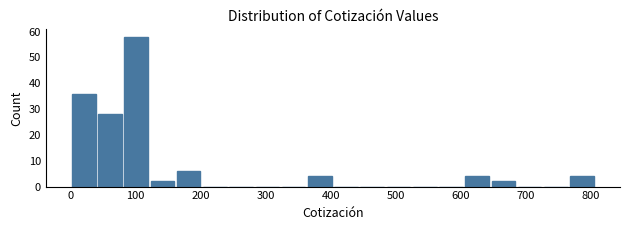

Reading left to right, list every bar in this chart as the range it spans on the x-axis followed by its height. Neither the bar edges nor the heights are printed on the chart, so give them approximately, as read against the axes.

0 to 40: 36
40 to 80: 28
80 to 120: 58
120 to 160: 2
160 to 200: 6
200 to 240: 0
240 to 280: 0
280 to 320: 0
320 to 360: 0
360 to 400: 4
400 to 440: 0
440 to 480: 0
480 to 520: 0
520 to 560: 0
560 to 600: 0
600 to 650: 4
650 to 690: 2
690 to 730: 0
730 to 770: 0
770 to 810: 4